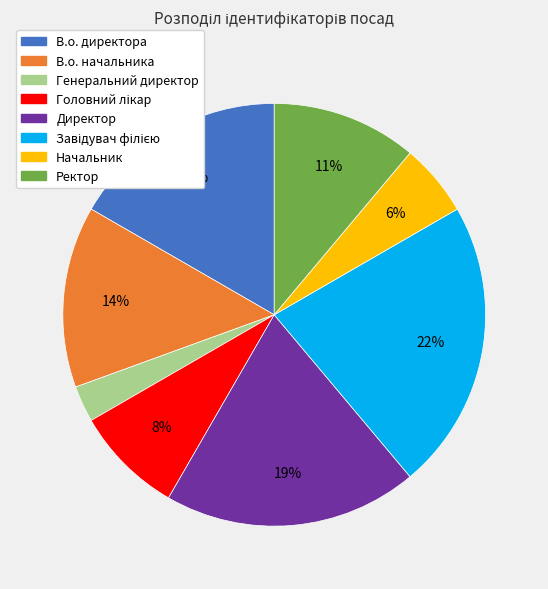

To the nearest percent, what is the difference between the Начальник and В.о. начальника slice percentages?

8%